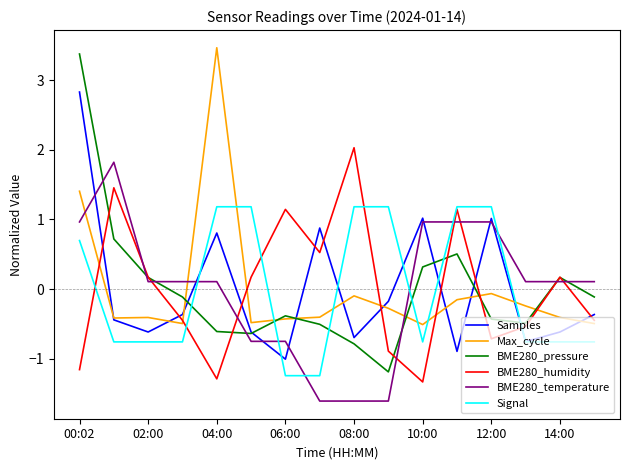

True or false: Max_cycle and BME280_temperature intersect in this chart.

True